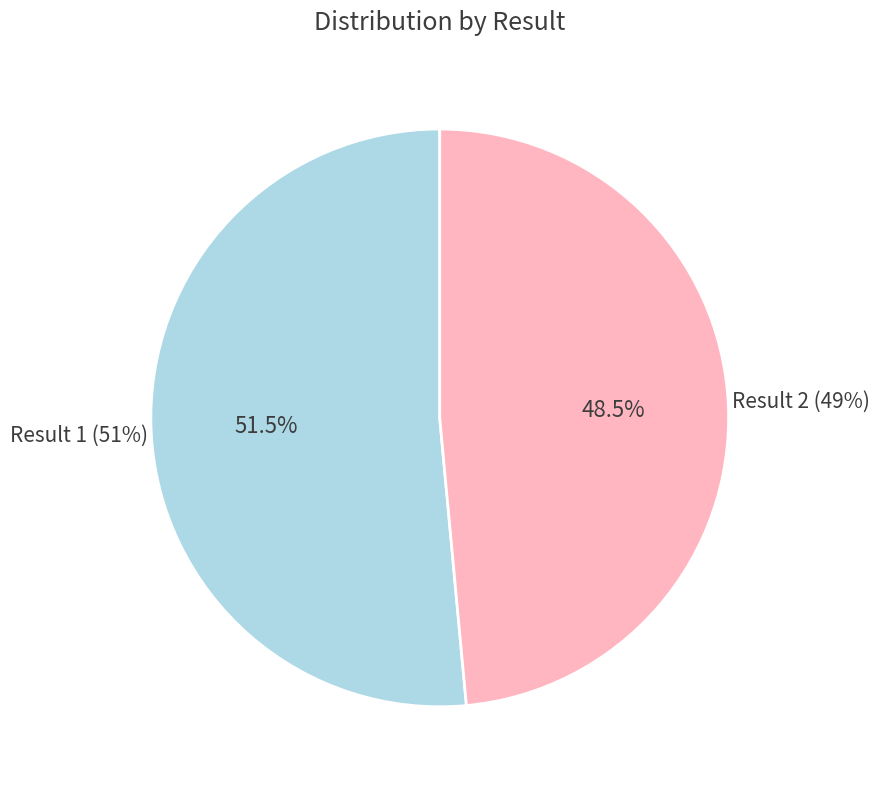

Which slice is the smallest?

2